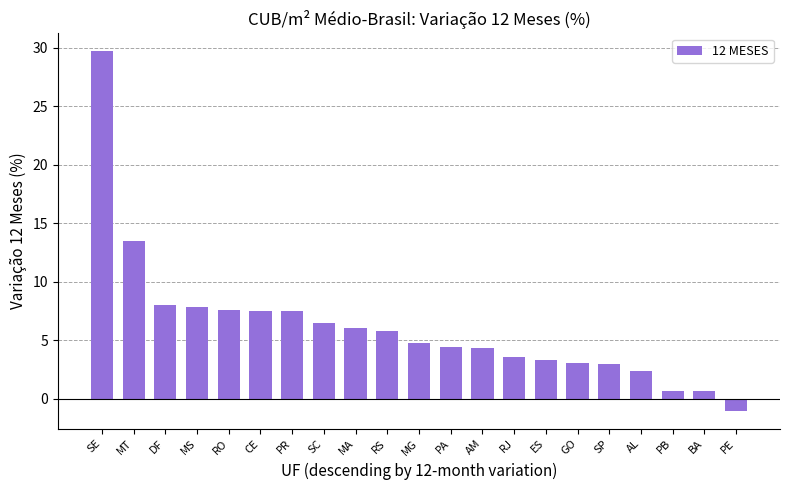

What value does the data have at DF?

8.0